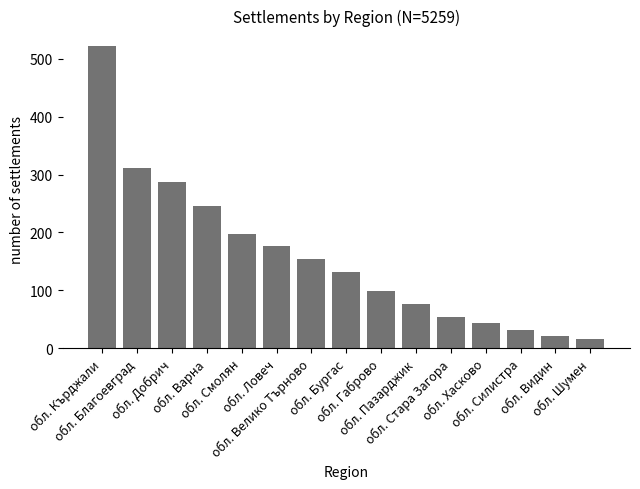

What is the value of the 15th bar from the left?

15